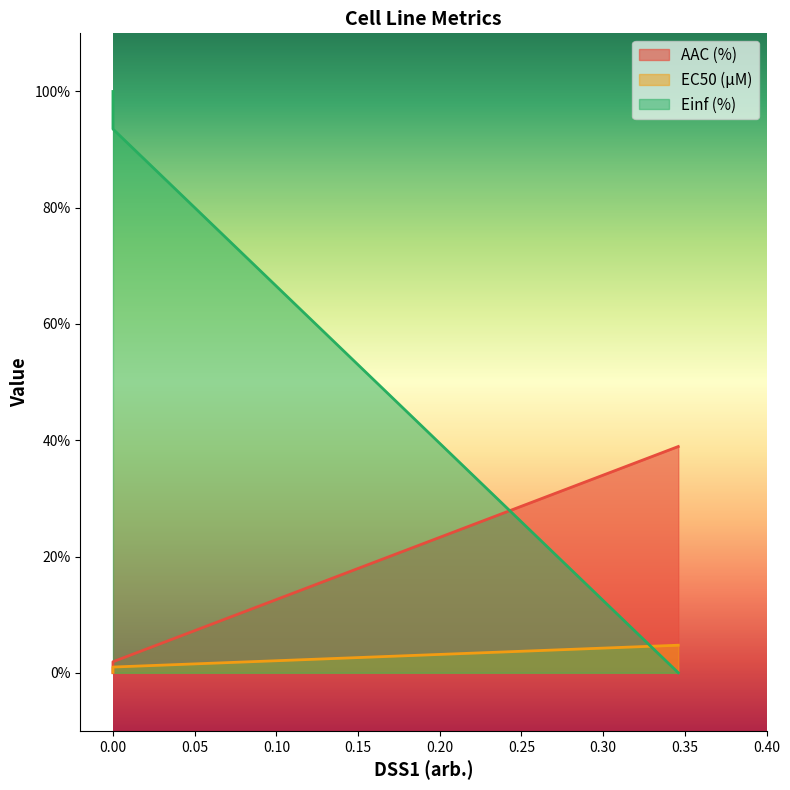

Does the chart have visible grid lines?

No